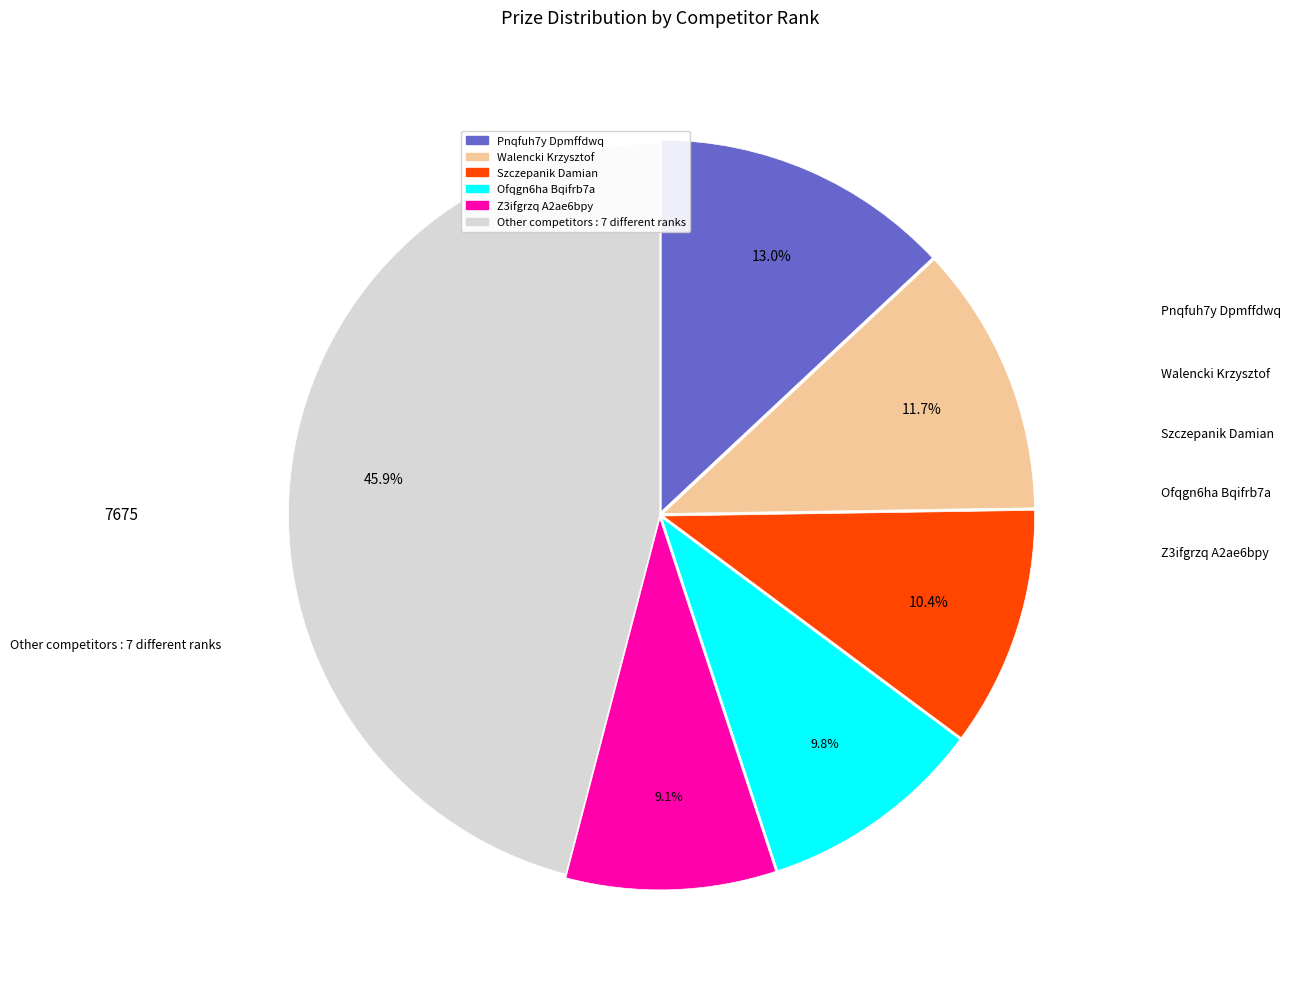

Is there any slice that represents more than half of the pie?

No